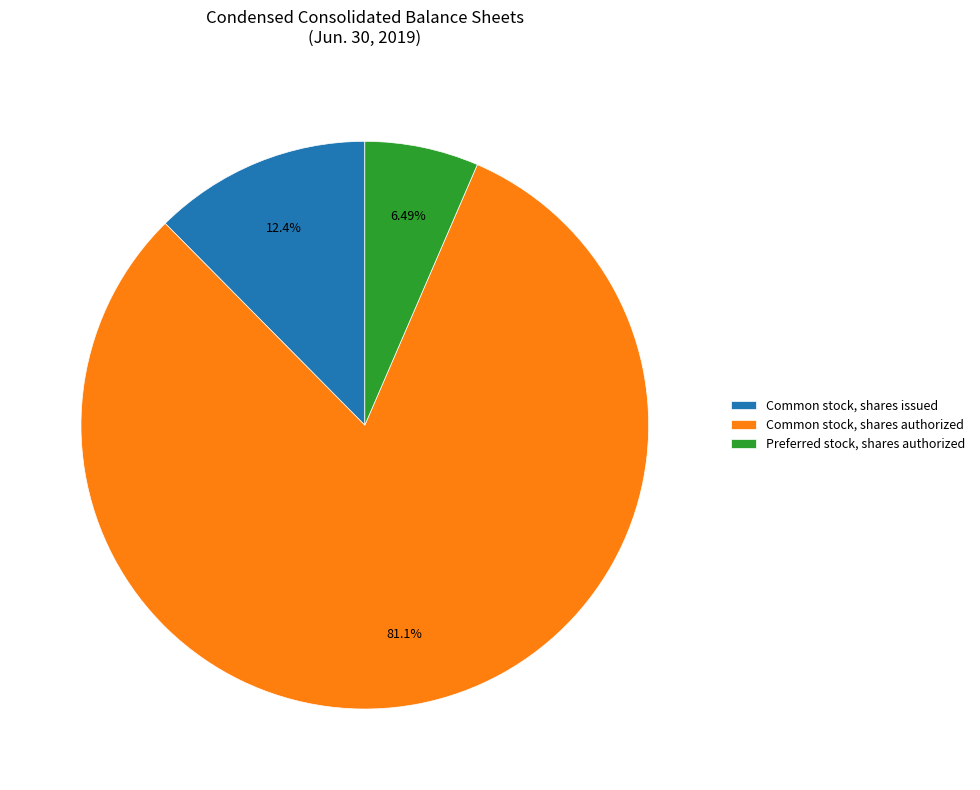

Which slice is the largest?

Common stock, shares authorized